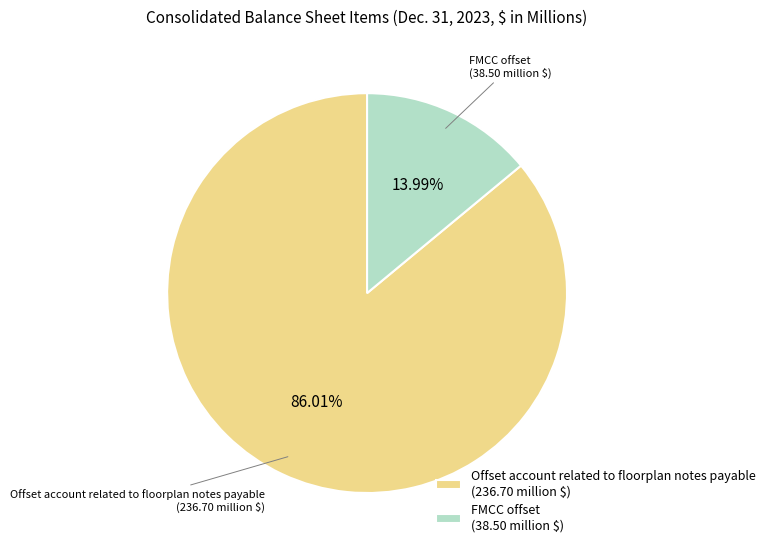

Which slice represents more than half of the pie?

Offset account related to floorplan notes payable